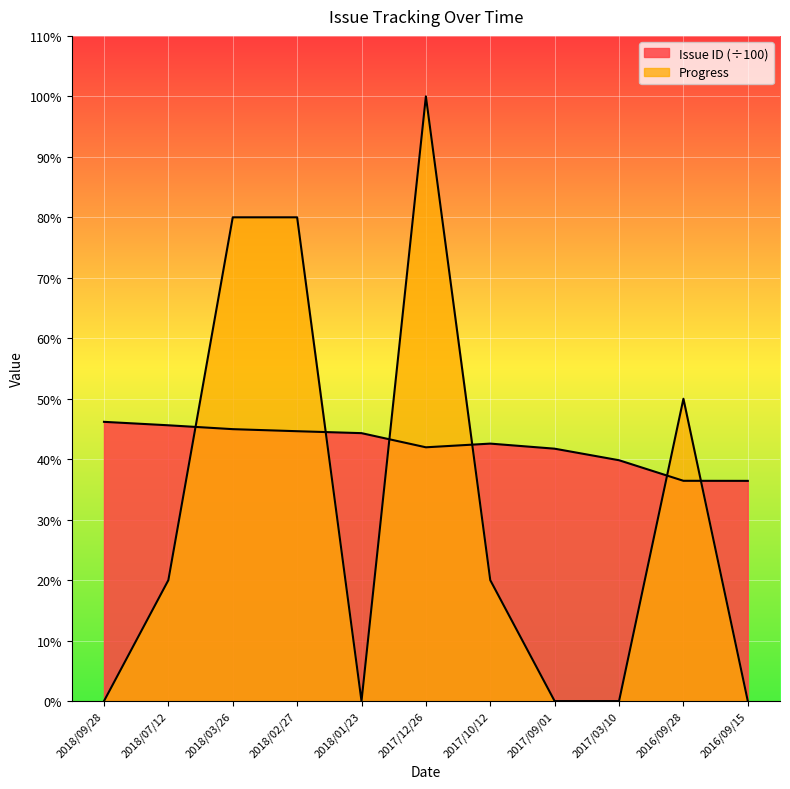

Rank the series by their average value, from highest to lowest.

Issue ID, Progress